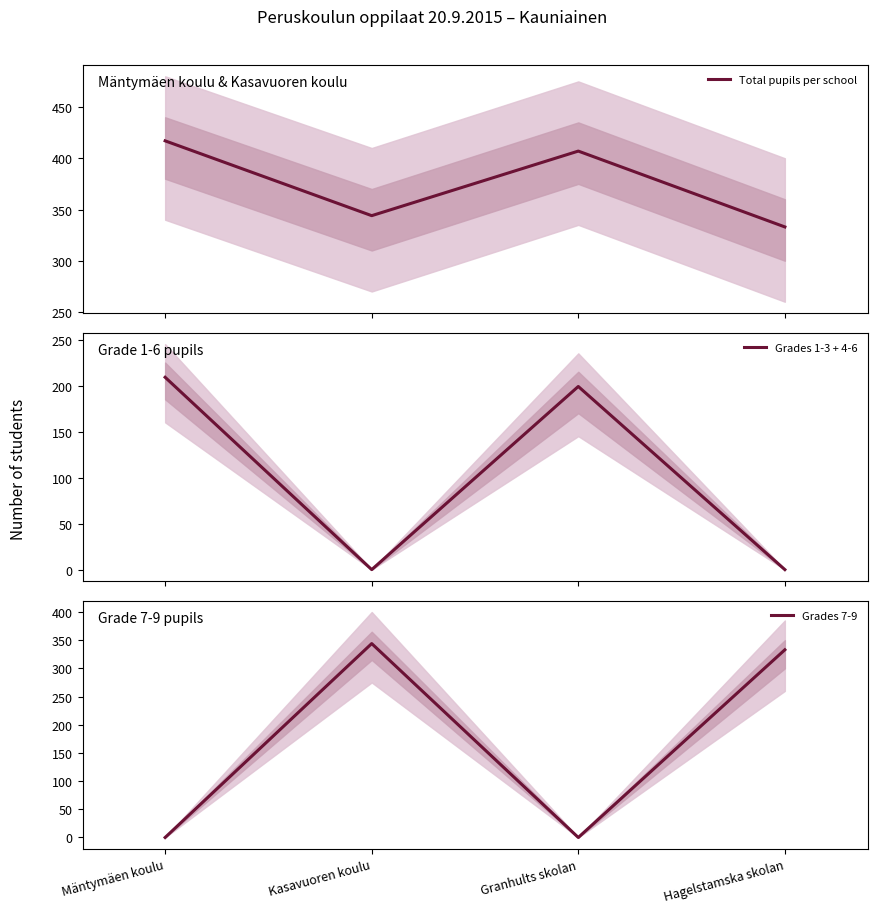

Which series changed the most between Kasavuoren koulu and Granhults skolan?

Grades 7-9